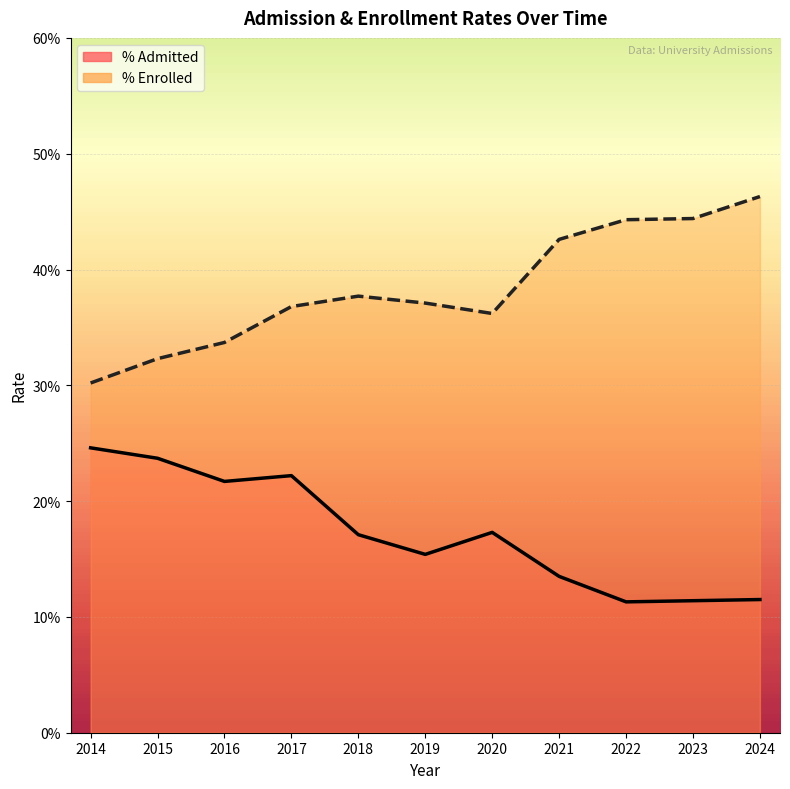

At which category does % Enrolled reach its first local peak?

2018